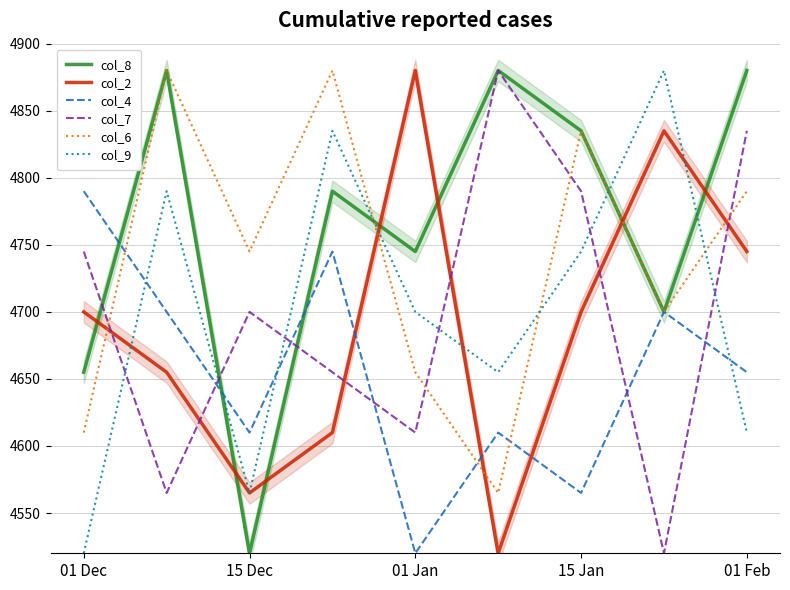

Which category has the lowest value in the col_8 series?

15 Dec